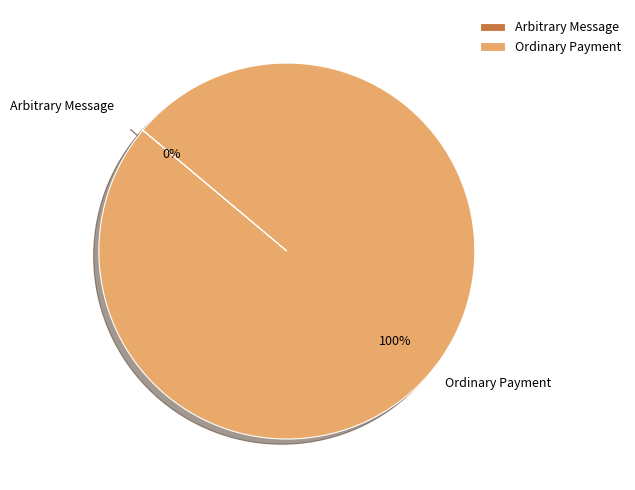

What is the largest slice in the pie chart?

Ordinary Payment